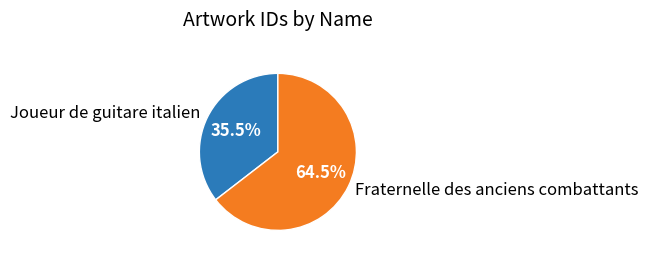

Which slice represents more than half of the pie?

Fraternelle des anciens combattants